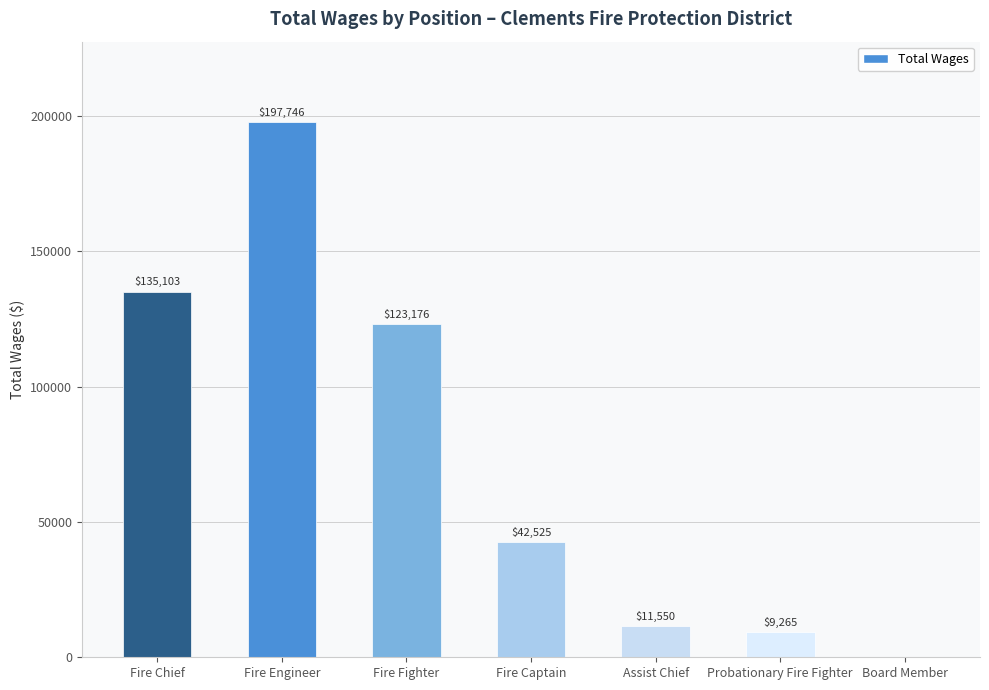

Reading left to right, extract all data points from this chart.

135103	197746	123176	42525	11550	9265	0